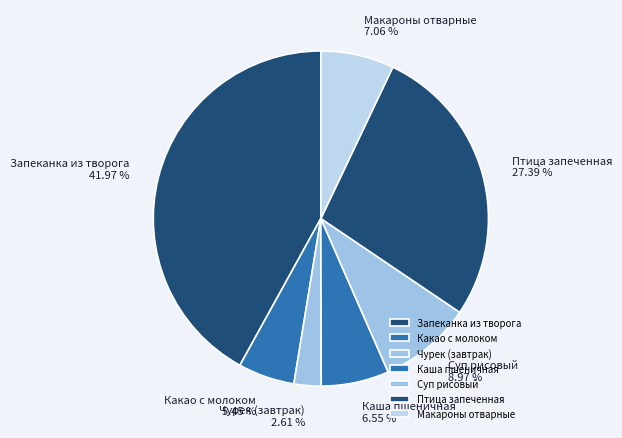

What is the ratio of the value at Каша пшеничная to the value at Суп рисовый?

0.7